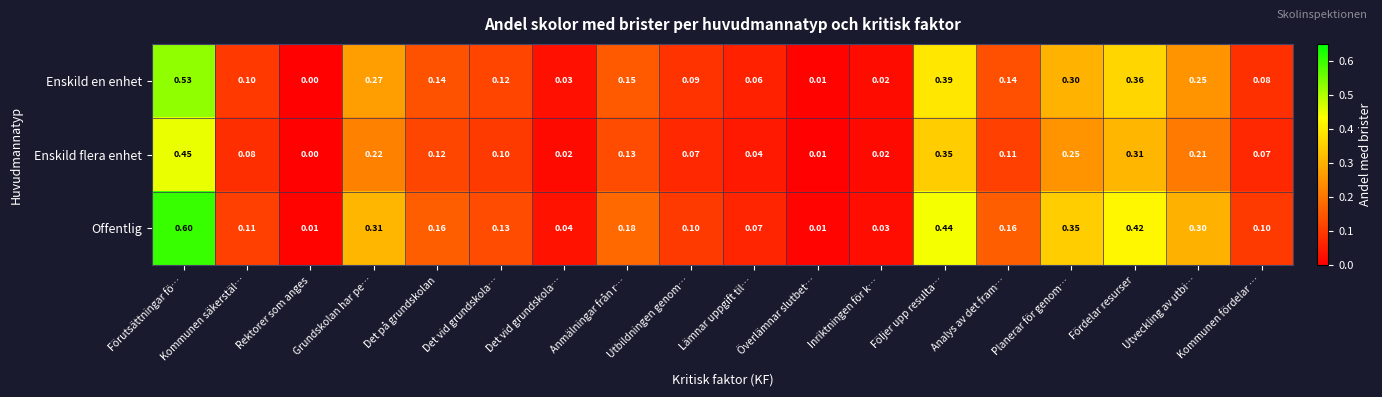

Reading left to right, what are all the values shown in this chart?

Enskild en enhet: Förutsättningar fö…=0.5	Kommunen säkerstäl…=0.1	Rektorer som anges=0.0	Grundskolan har pe…=0.3	Det på grundskolan=0.1	Det vid grundskola…=0.1	Det vid grundskola…=0.0	Anmälningar från r…=0.1	Utbildningen genom…=0.1	Lämnar uppgift til…=0.1	Överlämnar slutbet…=0.0	Inriktningen för k…=0.0	Följer upp resulta…=0.4	Analys av det fram…=0.1	Planerar för genom…=0.3	Fördelar resurser=0.4	Utveckling av utbi…=0.2	Kommunen fördelar …=0.1
Enskild flera enhet: Förutsättningar fö…=0.5	Kommunen säkerstäl…=0.1	Rektorer som anges=0.0	Grundskolan har pe…=0.2	Det på grundskolan=0.1	Det vid grundskola…=0.1	Det vid grundskola…=0.0	Anmälningar från r…=0.1	Utbildningen genom…=0.1	Lämnar uppgift til…=0.0	Överlämnar slutbet…=0.0	Inriktningen för k…=0.0	Följer upp resulta…=0.3	Analys av det fram…=0.1	Planerar för genom…=0.2	Fördelar resurser=0.3	Utveckling av utbi…=0.2	Kommunen fördelar …=0.1
Offentlig: Förutsättningar fö…=0.6	Kommunen säkerstäl…=0.1	Rektorer som anges=0.0	Grundskolan har pe…=0.3	Det på grundskolan=0.2	Det vid grundskola…=0.1	Det vid grundskola…=0.0	Anmälningar från r…=0.2	Utbildningen genom…=0.1	Lämnar uppgift til…=0.1	Överlämnar slutbet…=0.0	Inriktningen för k…=0.0	Följer upp resulta…=0.4	Analys av det fram…=0.2	Planerar för genom…=0.3	Fördelar resurser=0.4	Utveckling av utbi…=0.3	Kommunen fördelar …=0.1